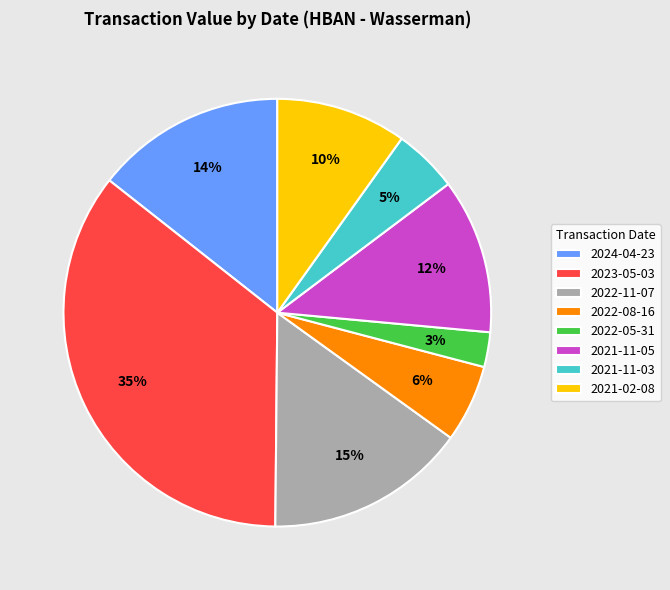

What is the largest slice in the pie chart?

2023-05-03